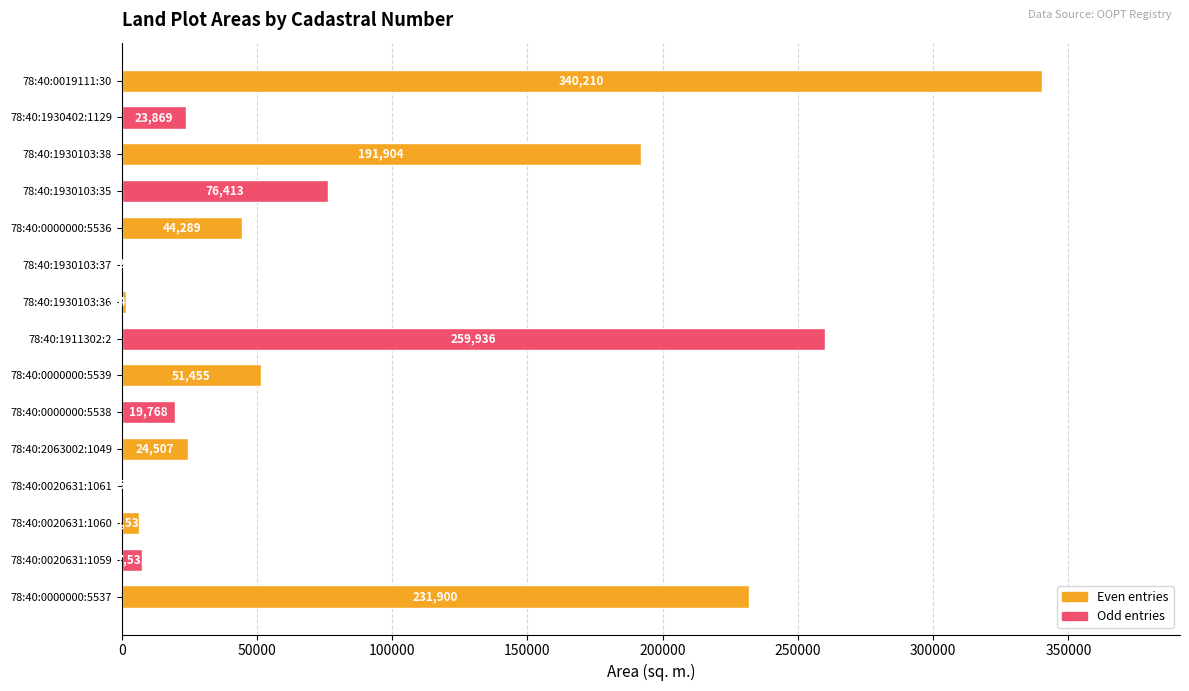

The value at 78:40:1930103:35 is 76413. True or false?

True